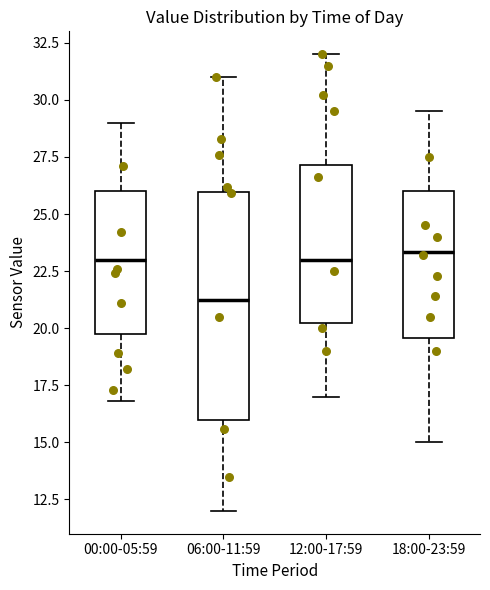

Which box is the tallest, from its lower edge to its upper edge?

06:00-11:59